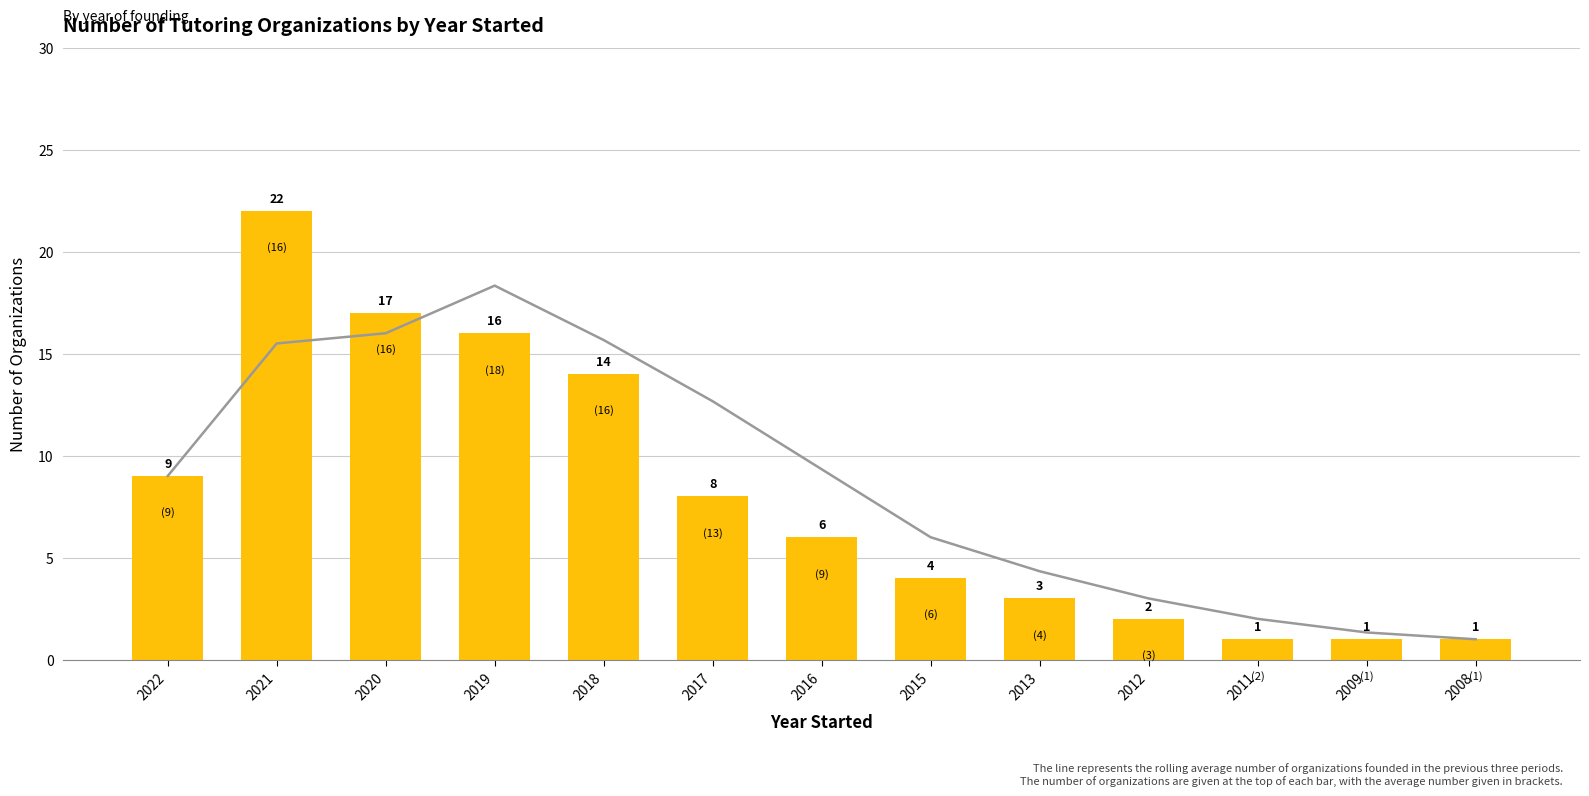

Reading left to right, what are all the values shown in this chart?

Rolling avg (3 periods): 9.0	15.5	16.0	18.3	15.7	12.7	9.3	6.0	4.3	3.0	2.0	1.3	1.0
Count of Organizations: 9.0	22.0	17.0	16.0	14.0	8.0	6.0	4.0	3.0	2.0	1.0	1.0	1.0